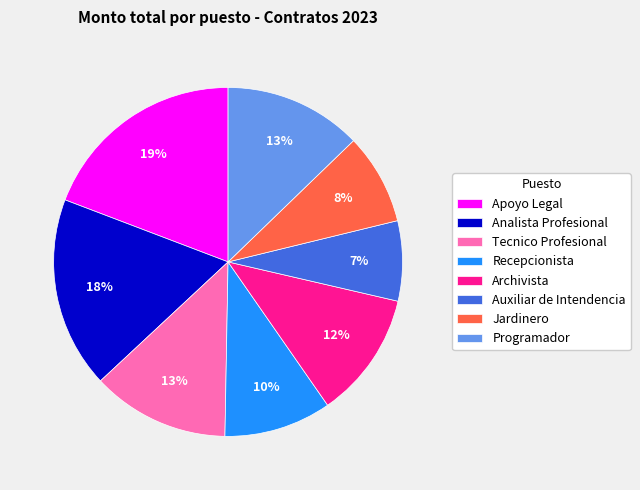

Approximately how many times larger is the value at Analista Profesional compared to Tecnico Profesional?

1.4